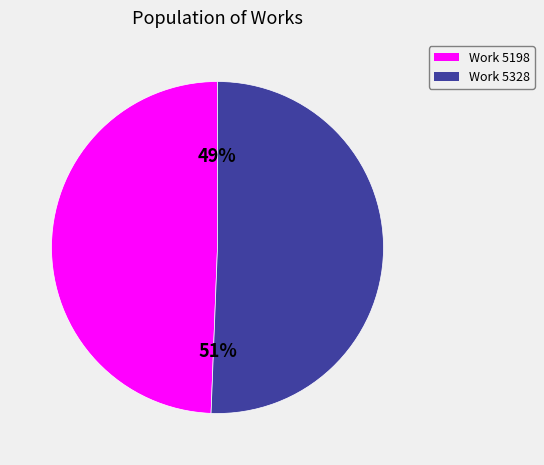

Is there a majority slice in this chart?

Yes